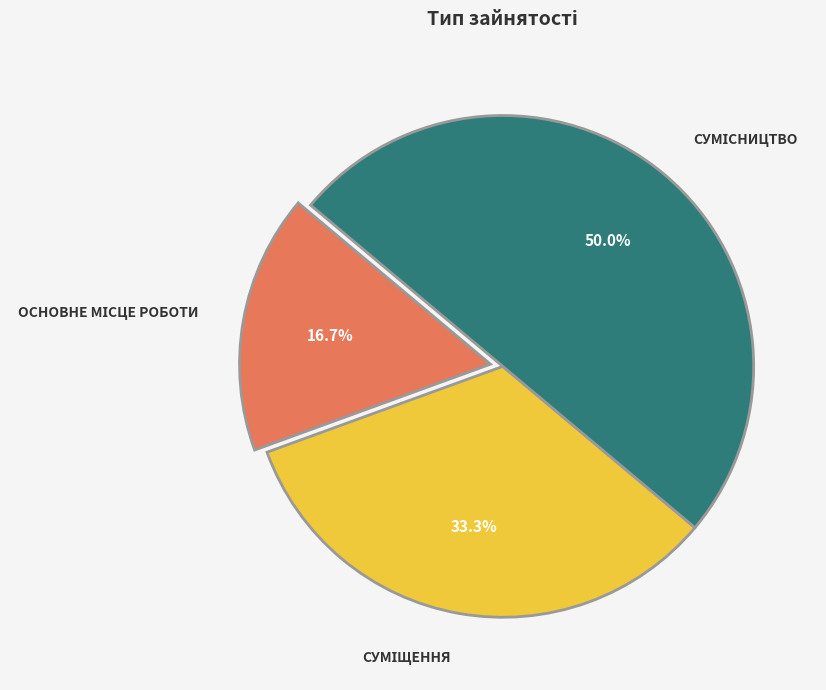

How many segments does this pie chart have?

3